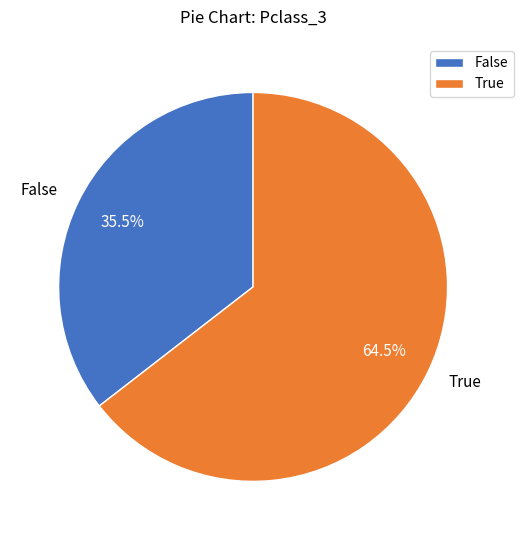

What is the majority slice?

True